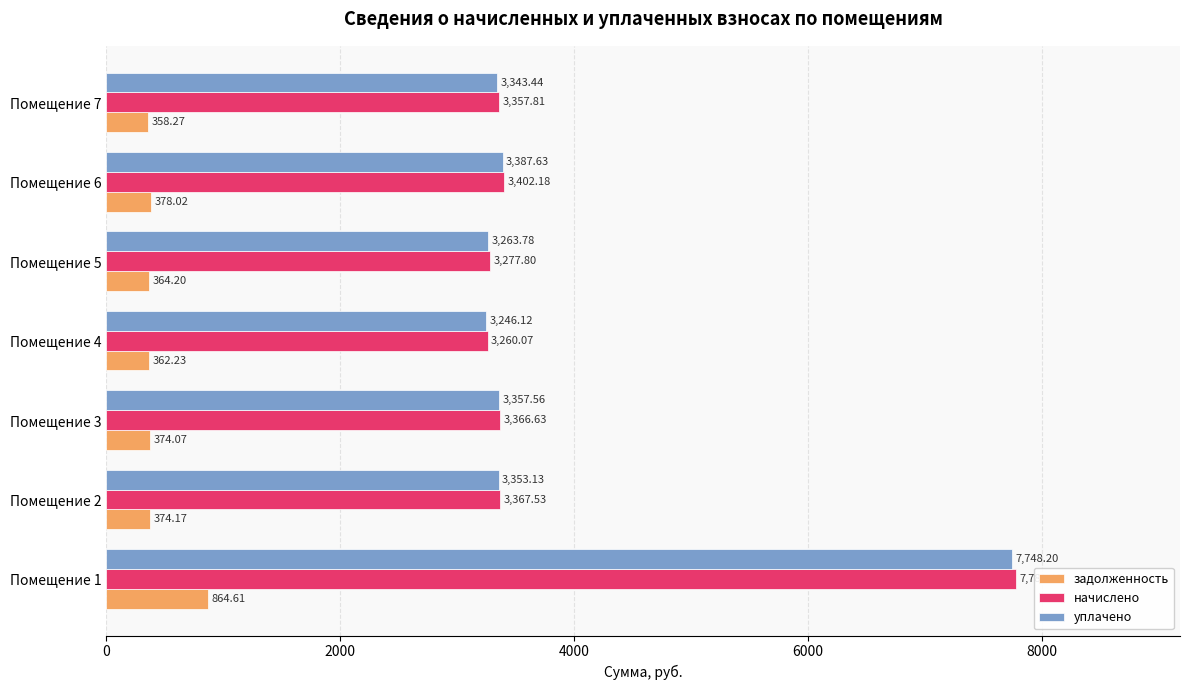

At which label is уплачено closest to 5497?

Помещение 6